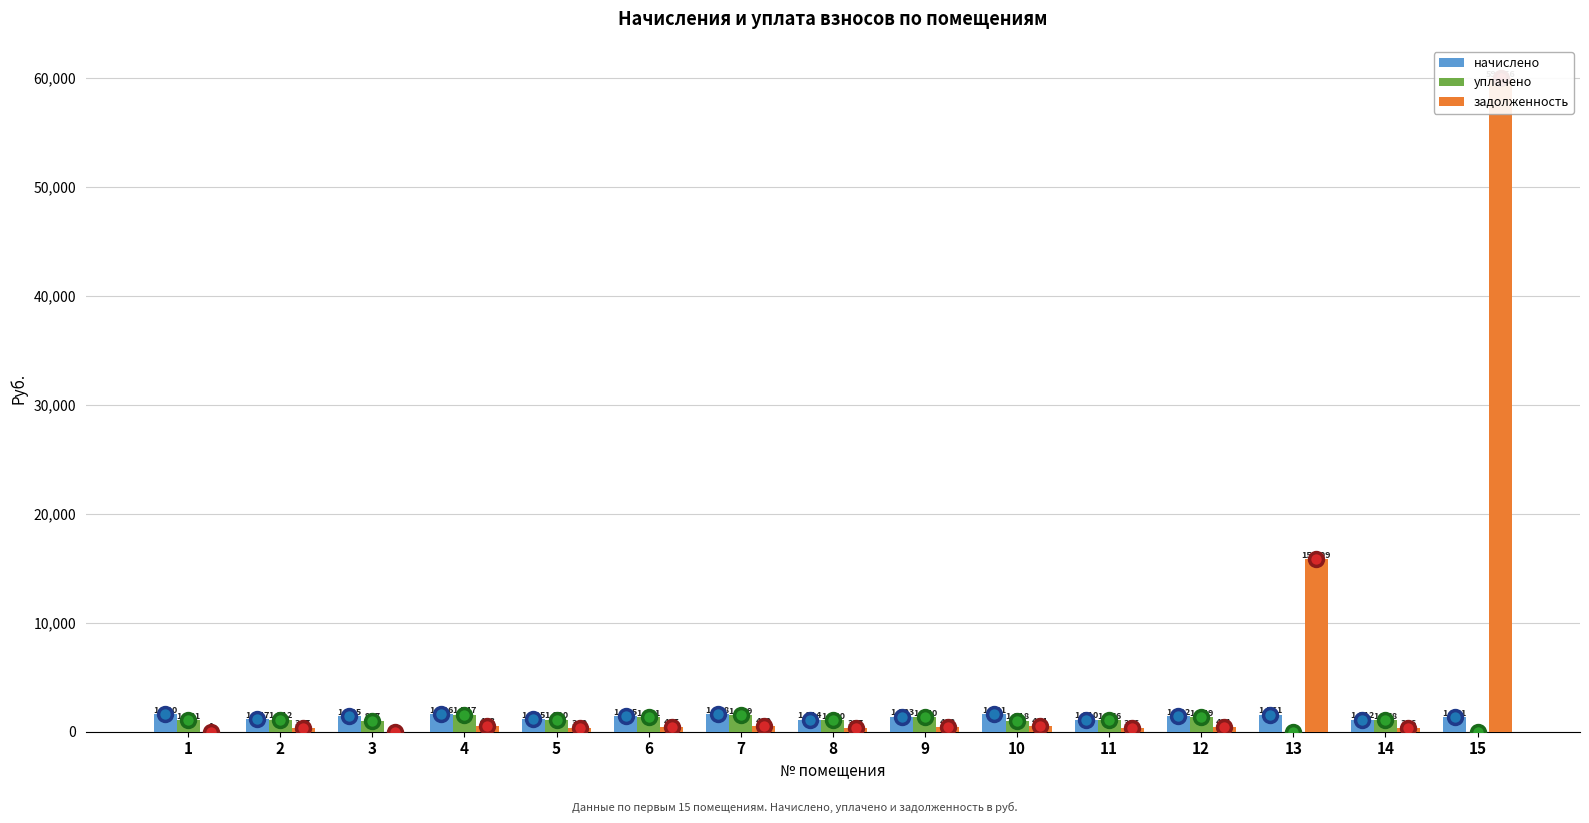

True or false: начислено has a value of 1114.2 at 8.

True